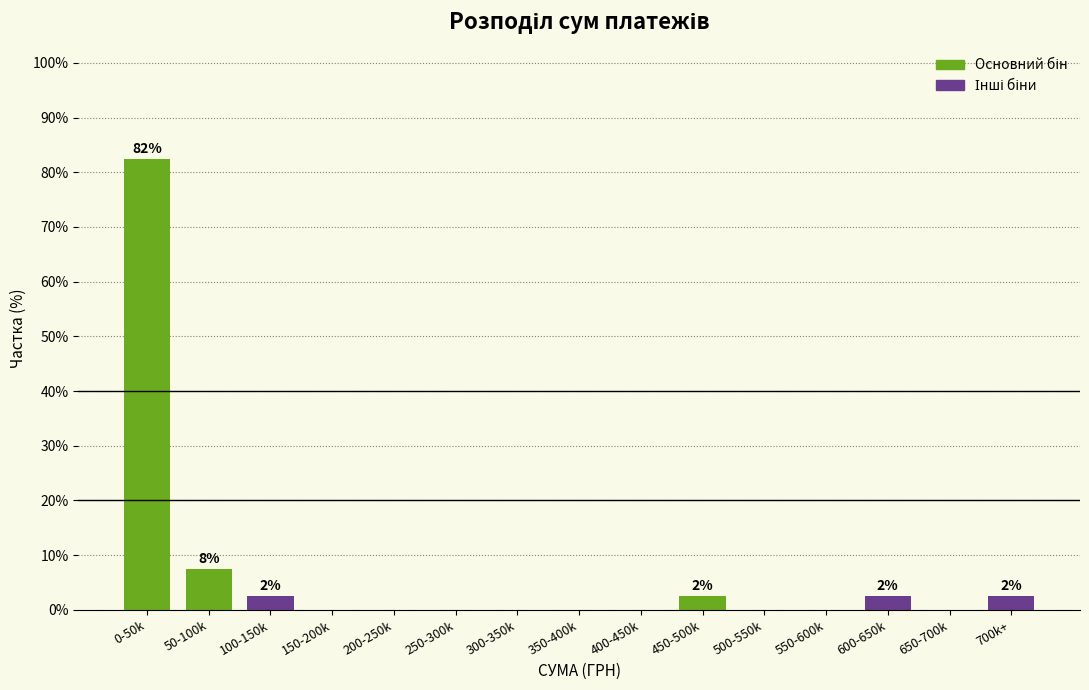

Reading left to right, list all the values displayed in this chart.

0-50k=82.5	50-100k=7.5	100-150k=2.5	150-200k=0.0	200-250k=0.0	250-300k=0.0	300-350k=0.0	350-400k=0.0	400-450k=0.0	450-500k=2.5	500-550k=0.0	550-600k=0.0	600-650k=2.5	650-700k=0.0	700k+=2.5